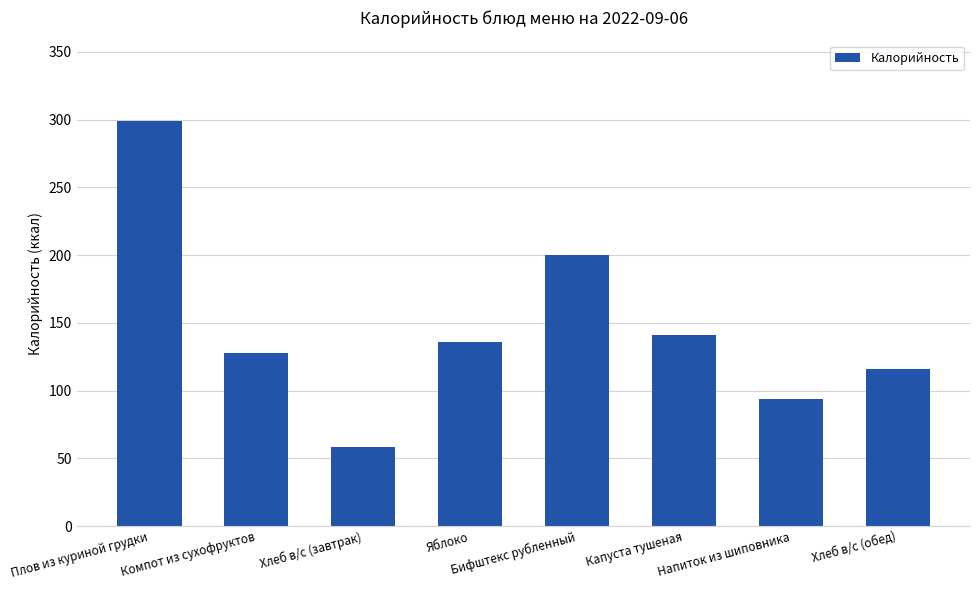

Reading left to right, transcribe all the data shown in this chart.

298.6	127.5	58.0	135.7	200.1	141.0	93.6	116.0